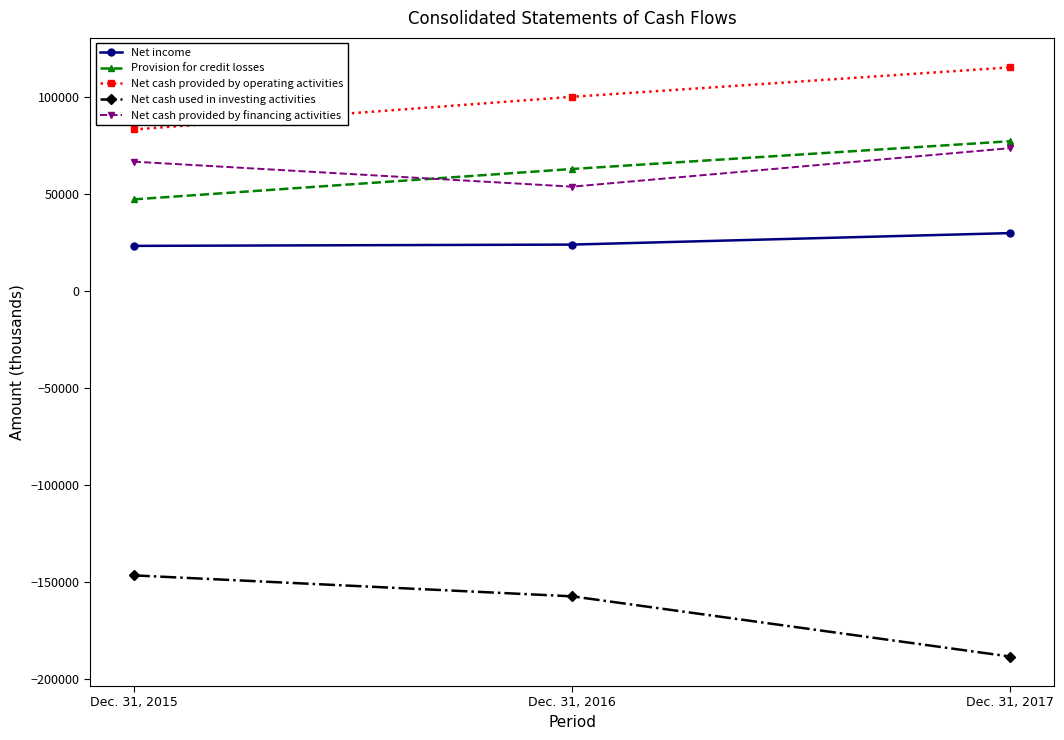

Which category has the lowest value in the Net cash provided by operating activities series?

Dec. 31, 2015